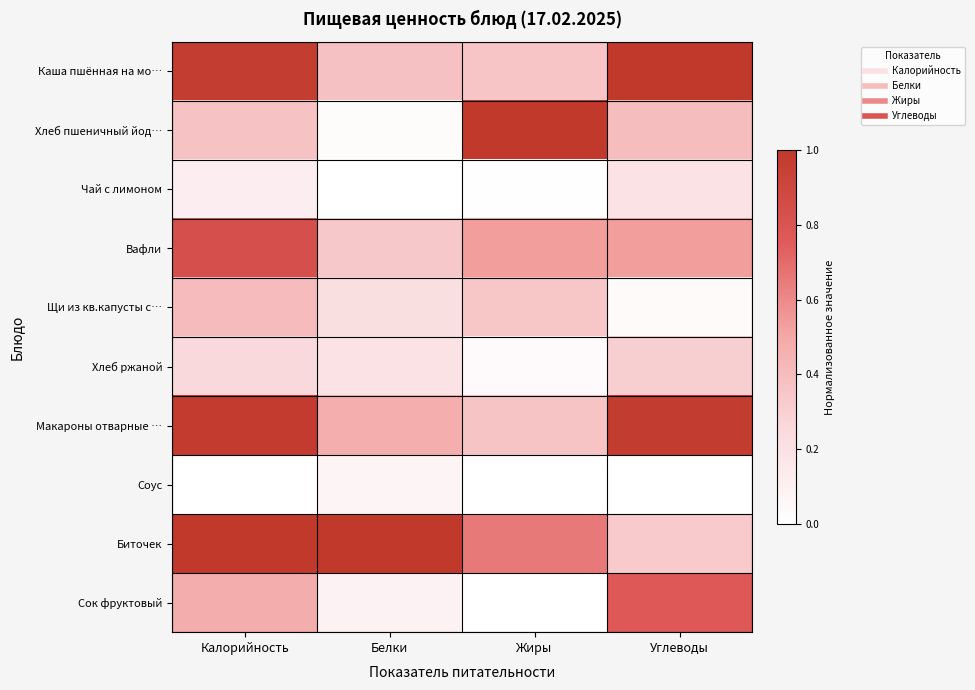

What is the difference between the highest and lowest values at Калорийность?

1.0